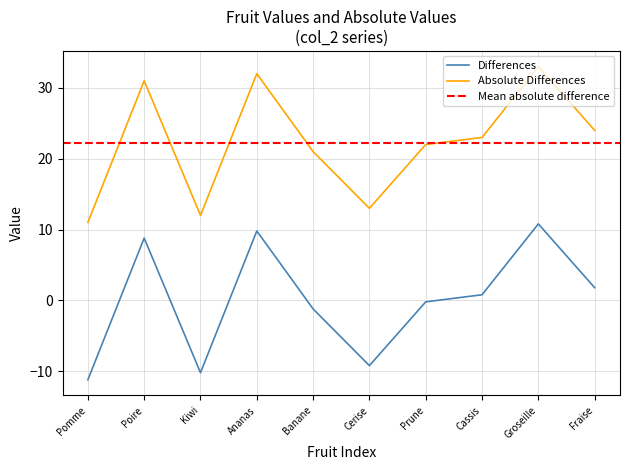

How many data points in Absolute Differences are above 23?

4